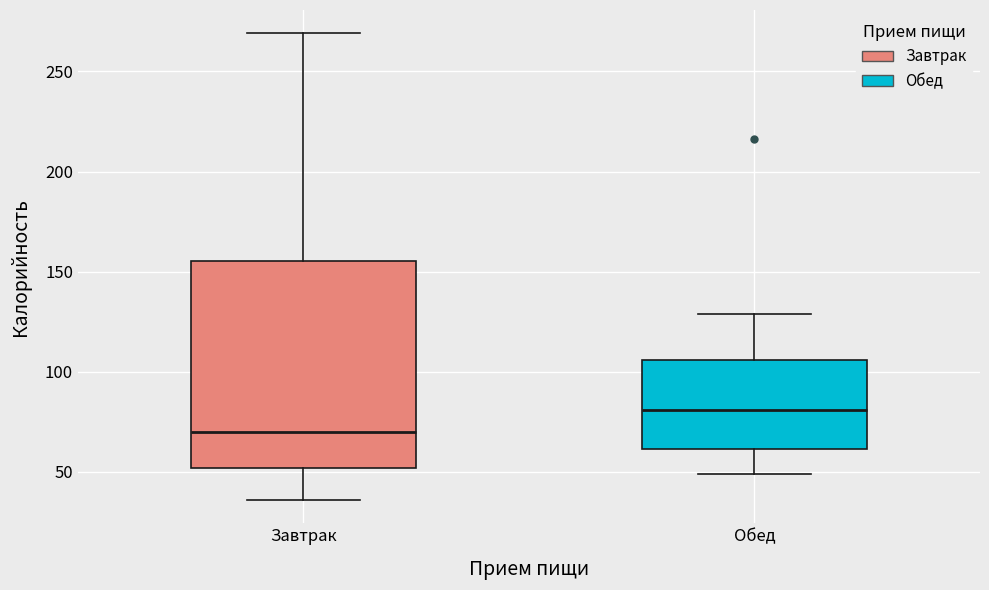

Where does the lower whisker of the box for Завтрак end on the y-axis? The values are not printed on the chart, so give them approximately, as read against the axis.

35